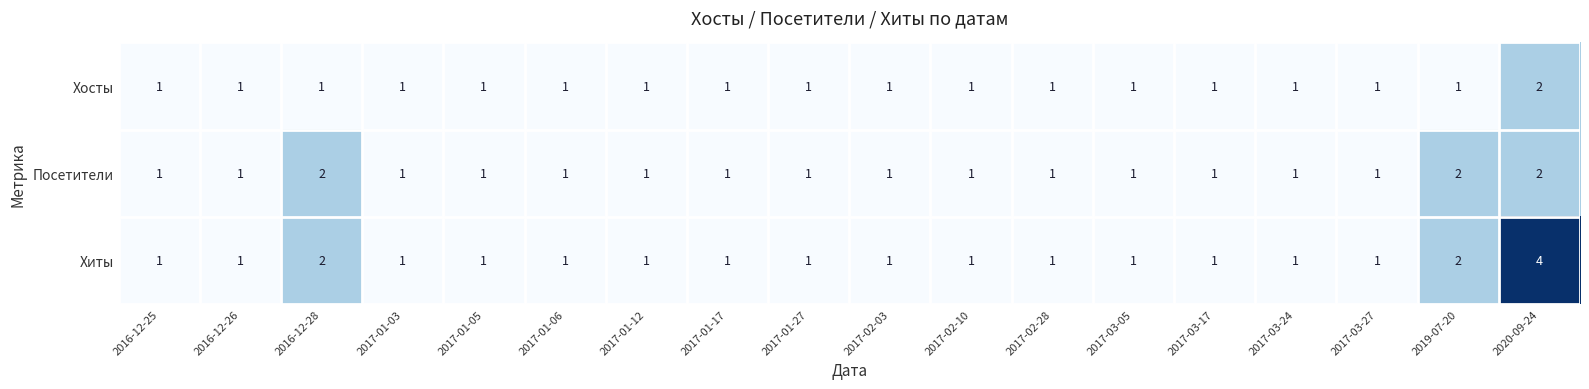

What is the total value across all series at 2017-03-17?

3